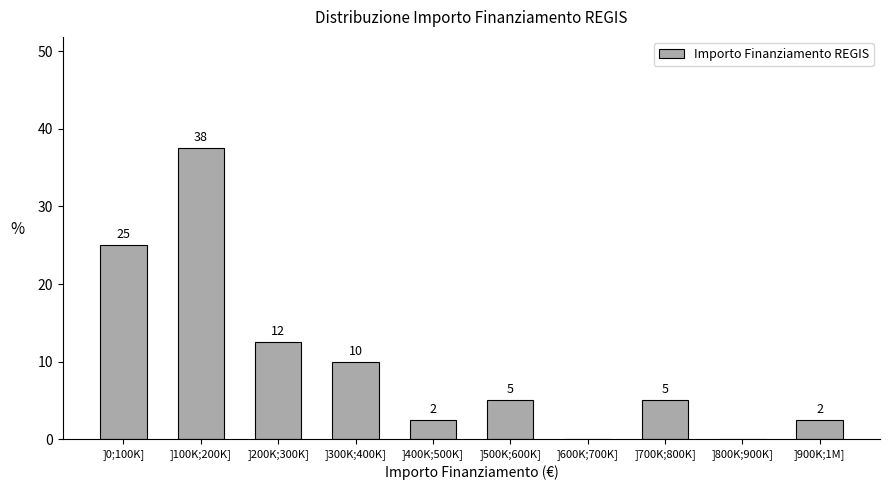

At which label is the value closest to 18?

]200K;300K]